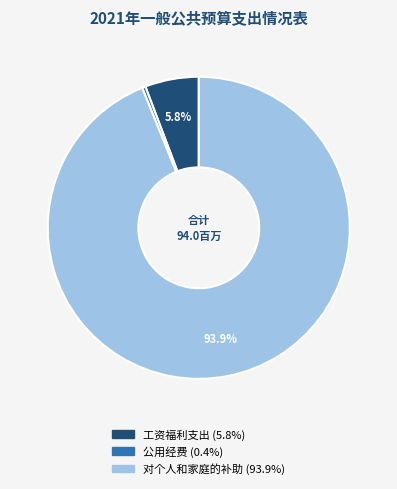

Combined, do 公用经费 and 工资福利支出 account for over 50%?

No